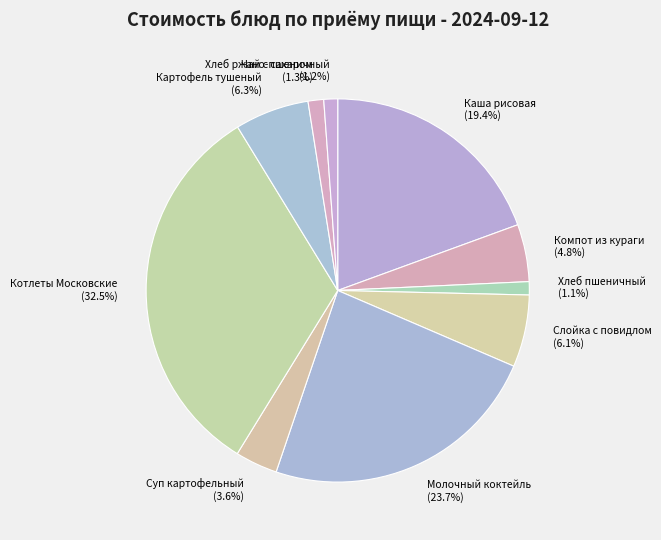

Does any single category account for the majority?

No